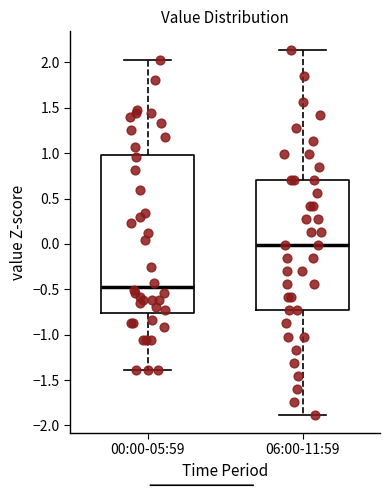

Which box's median line is the highest?

06:00-11:59